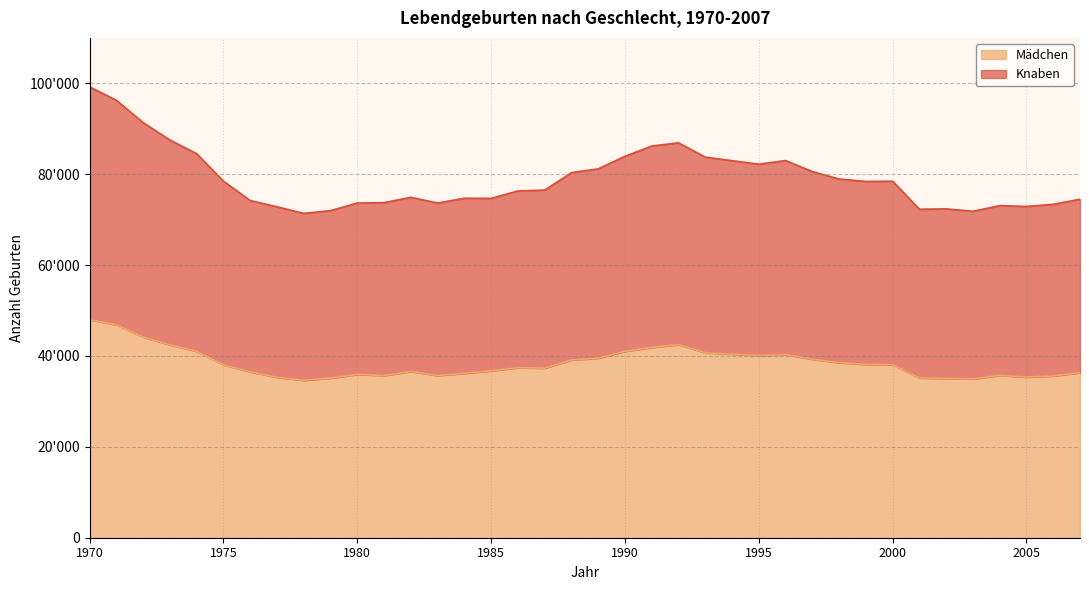

True or false: Mädchen and Knaben intersect in this chart.

False